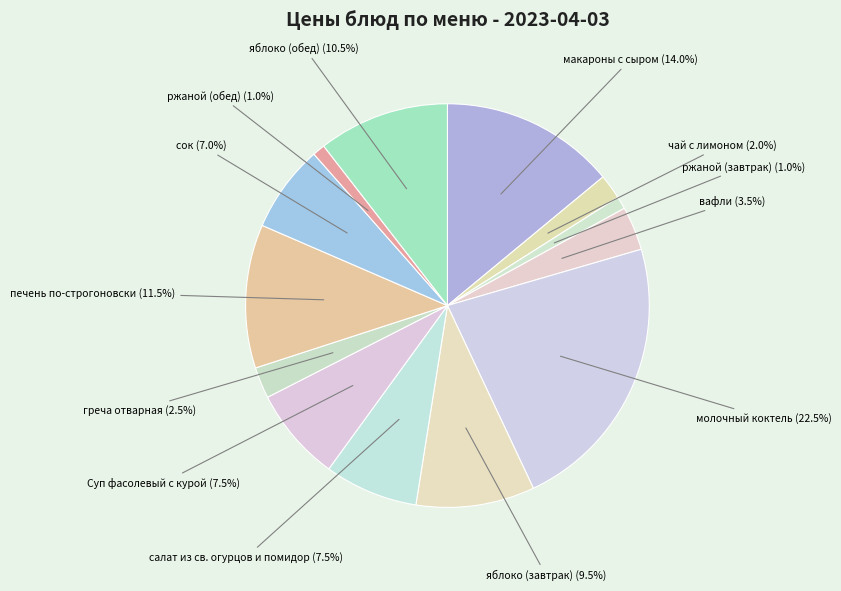

To the nearest percent, what is the difference between the largest and smallest slice percentages?

22%